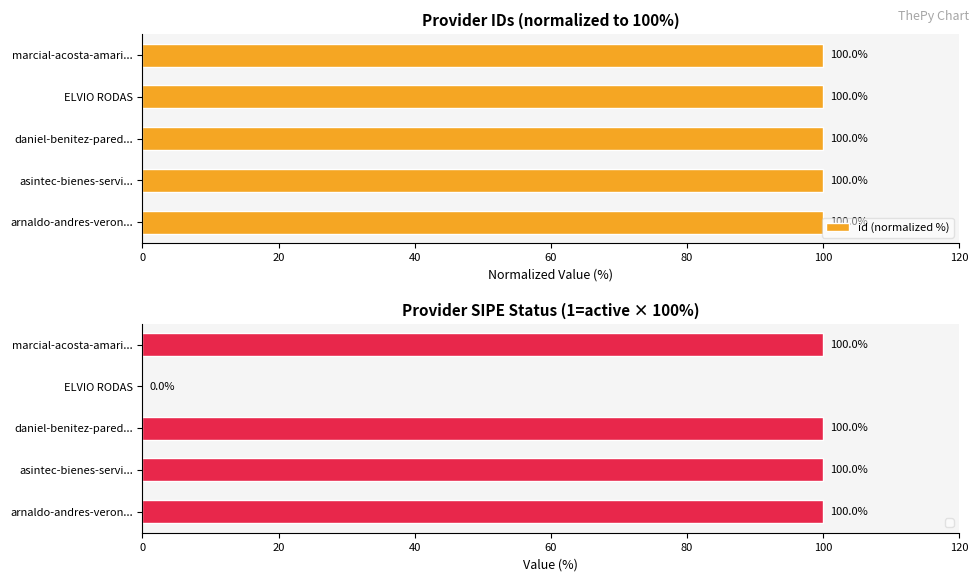

Count the id (normalized %) values in the range 99 to 100.

5